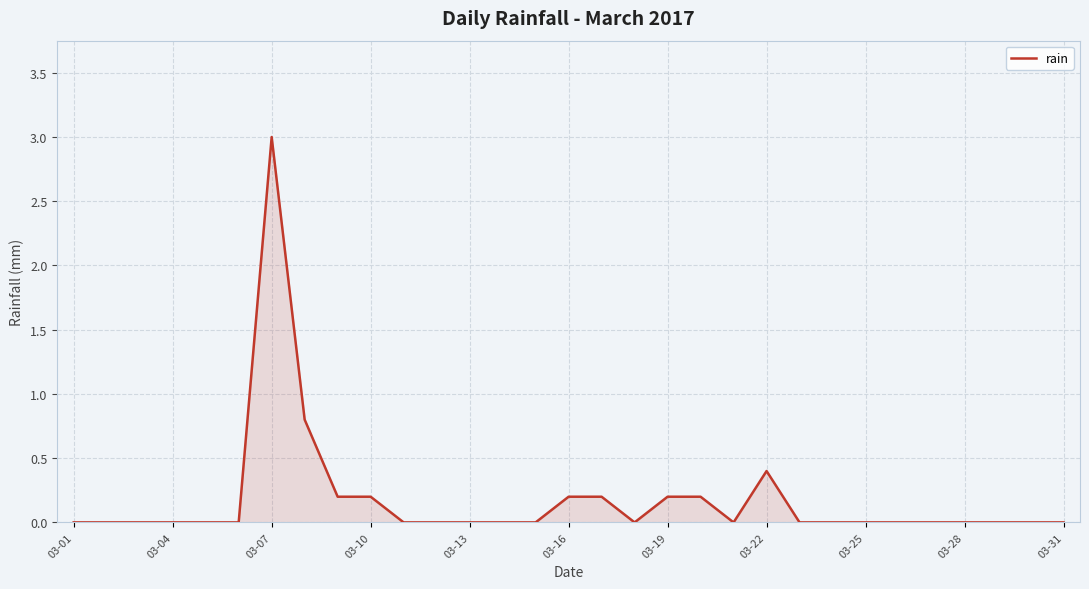

Reading left to right, transcribe all the data shown in this chart.

0.0	0.0	0.0	0.0	0.0	0.0	3.0	0.8	0.2	0.2	0.0	0.0	0.0	0.0	0.0	0.2	0.2	0.0	0.2	0.2	0.0	0.4	0.0	0.0	0.0	0.0	0.0	0.0	0.0	0.0	0.0